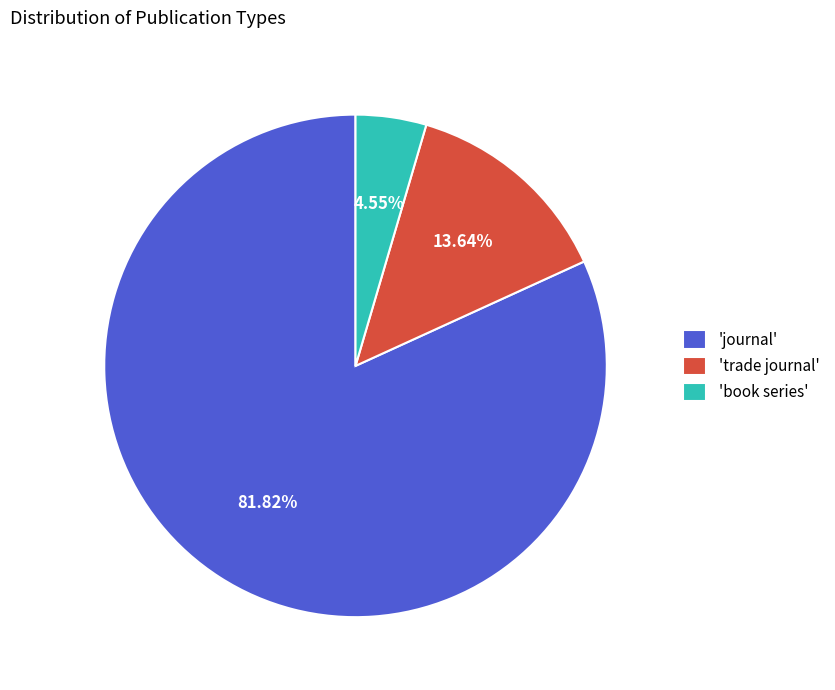

Rank the categories by value from highest to lowest.

'journal', 'trade journal', 'book series'